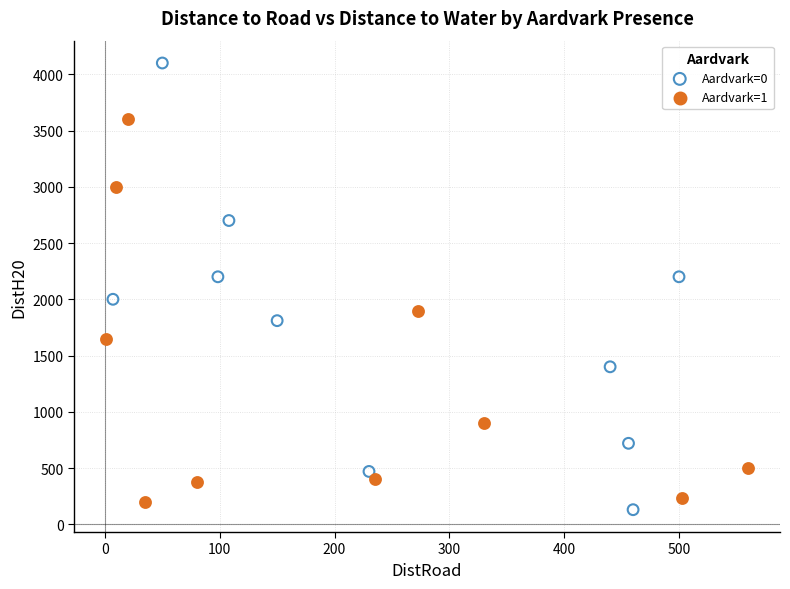

What are all the series names shown in the legend?

Aardvark=0, Aardvark=1